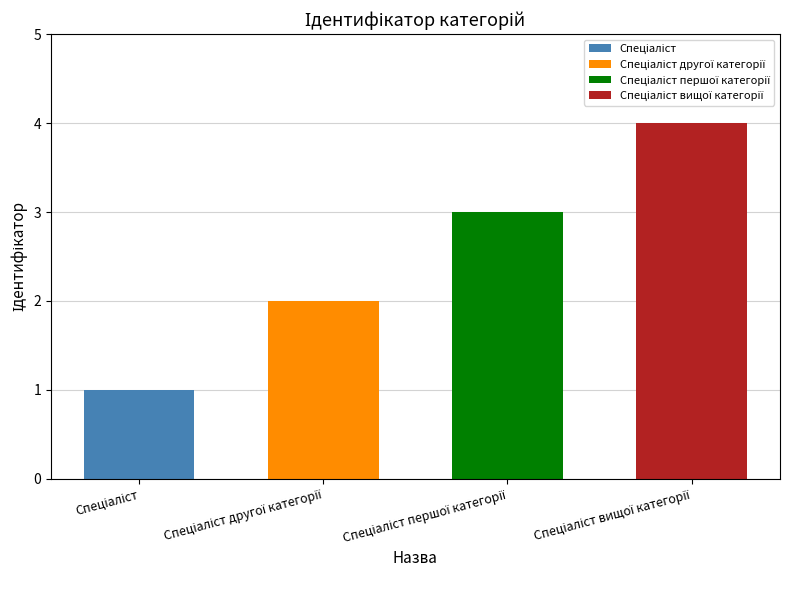

Approximately how many times larger is the value at Спеціаліст compared to Спеціаліст першої категорії?

0.3